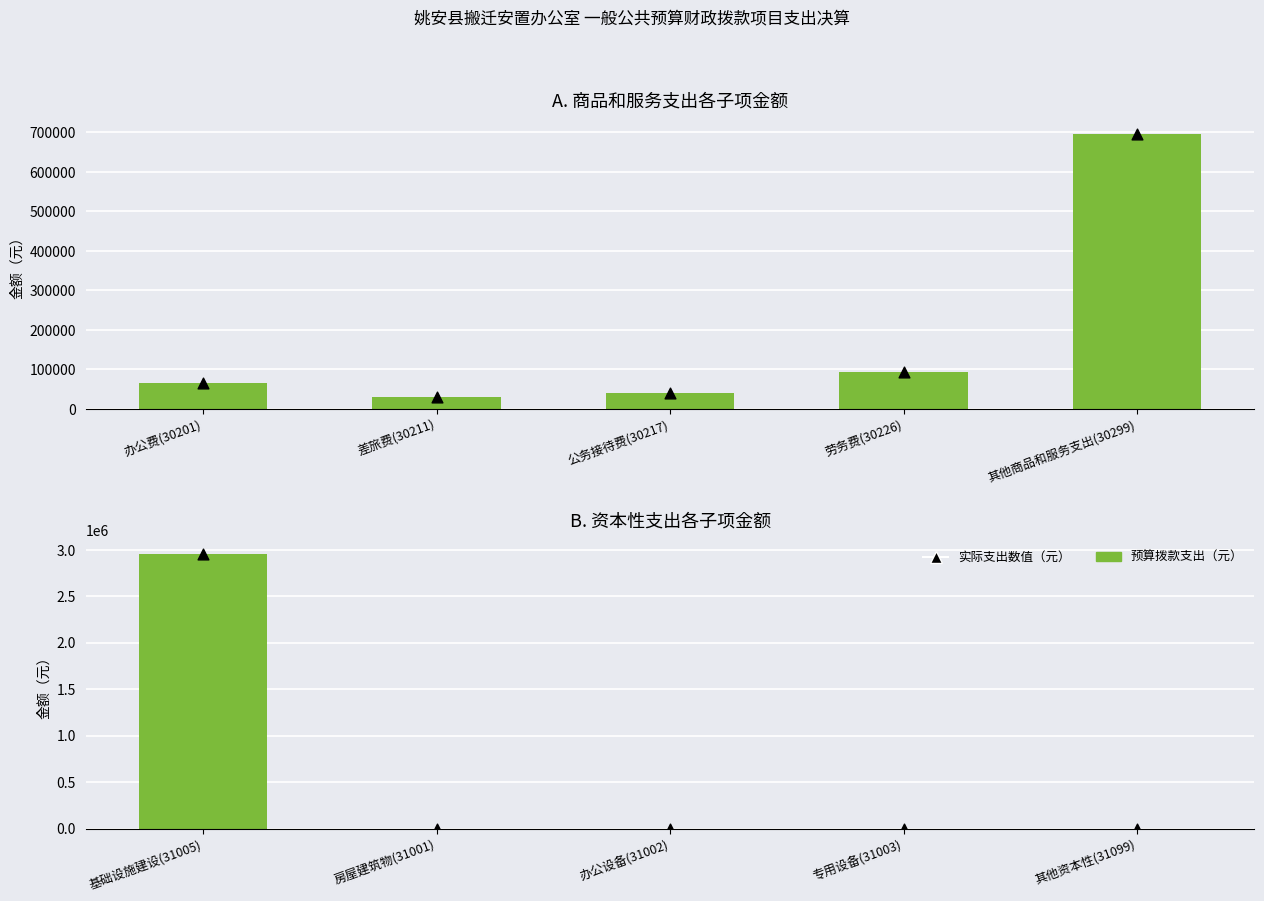

Is the value of 实际支出（元） at 房屋建筑物(31001) greater than the value of 资本性支出子项 at 其他资本性(31099)?

No